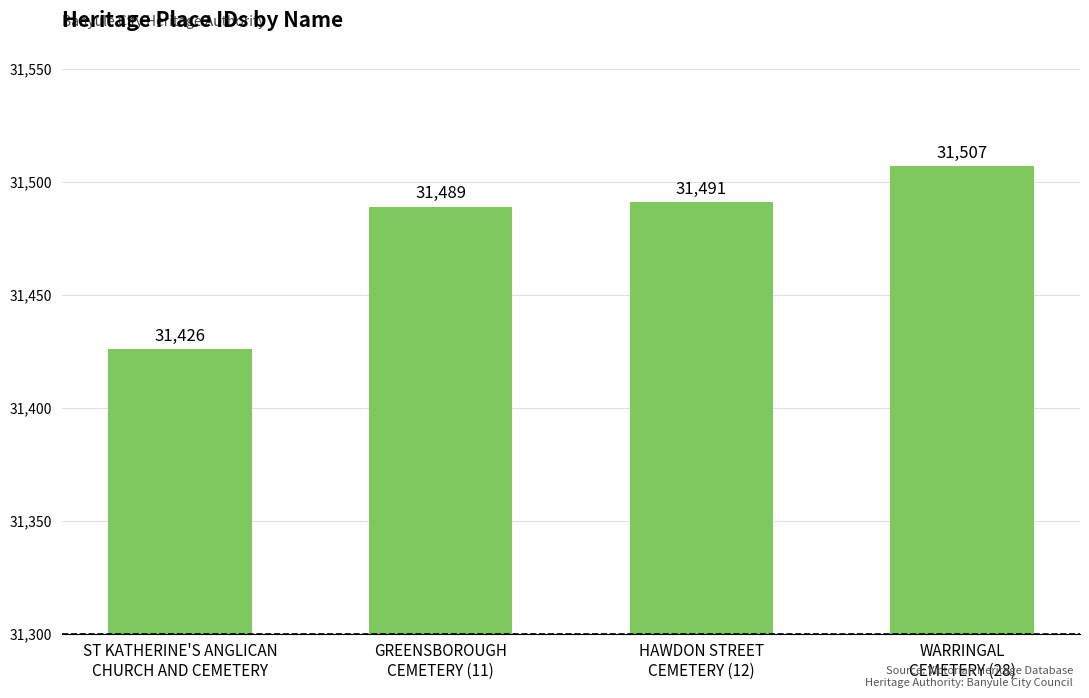

What position from the right is HAWDON STREET
CEMETERY (12)?

2